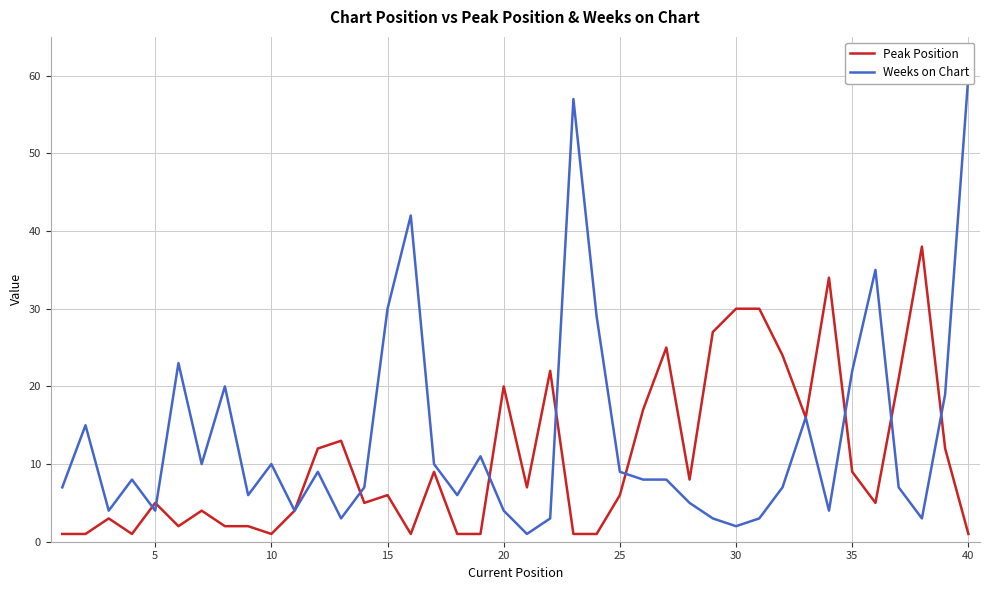

What are all the series names shown in the legend?

Peak Position, Weeks on Chart